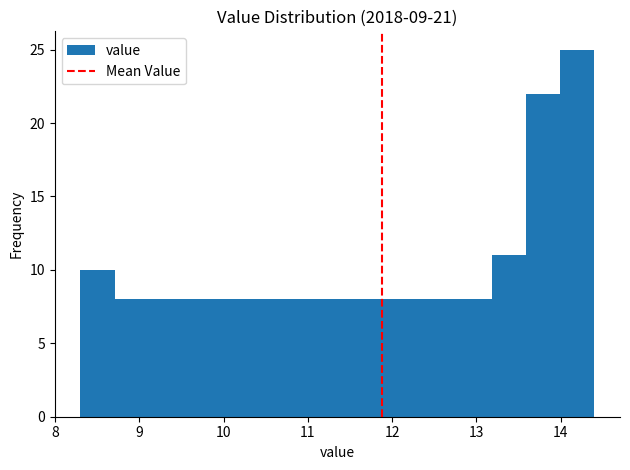

Reading left to right, transcribe this chart: for each bar, give the range it covers on the x-axis and its height. Neither the bar edges nor the heights are printed on the chart, so give them approximately, as read against the axes.

8.3 to 8.7: 10
8.7 to 9.1: 8
9.1 to 9.5: 8
9.5 to 9.9: 8
9.9 to 10.3: 8
10.3 to 10.7: 8
10.7 to 11.1: 8
11.1 to 11.6: 8
11.6 to 12.0: 8
12.0 to 12.4: 8
12.4 to 12.8: 8
12.8 to 13.2: 8
13.2 to 13.6: 11
13.6 to 14.0: 22
14.0 to 14.4: 25